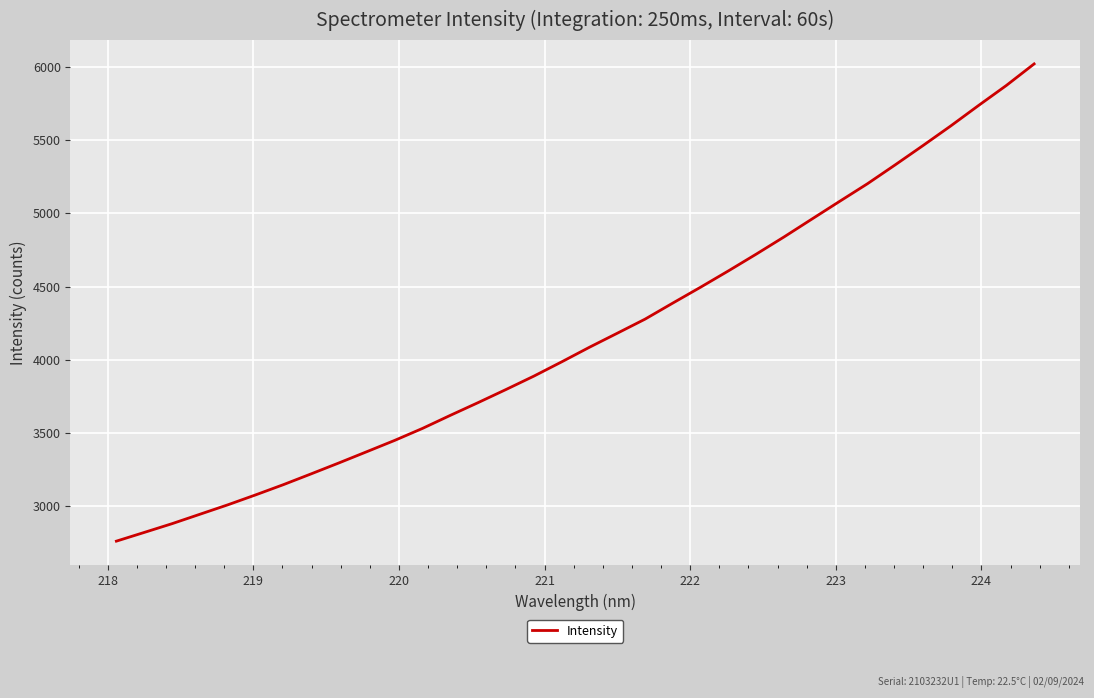

What is the smallest value displayed?

2762.4